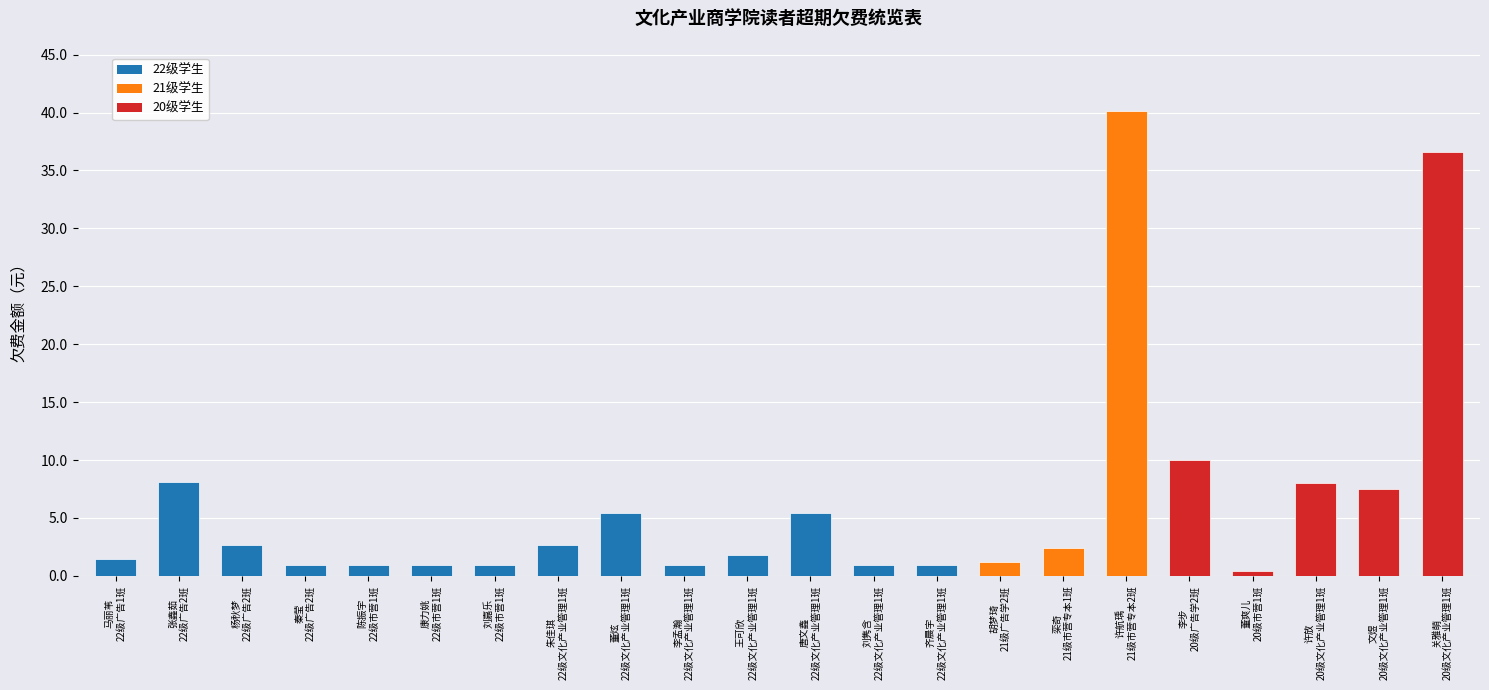

How many values are below 2?

11